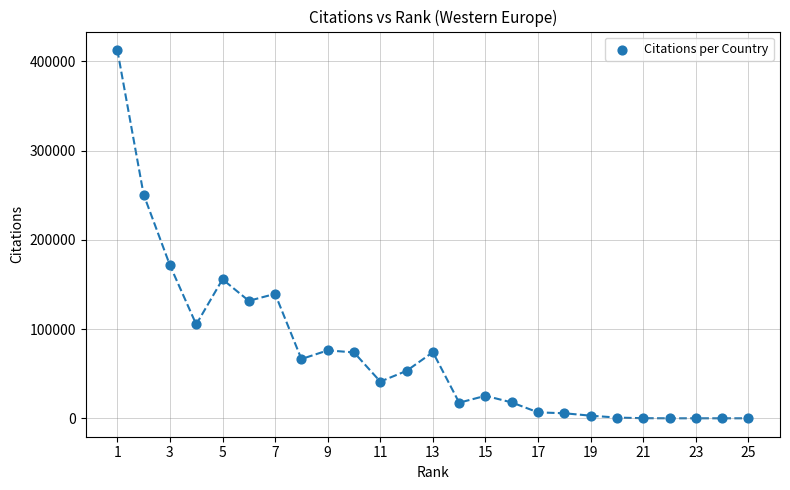

What Y value in the scatter plot is closest to 206439?

171571